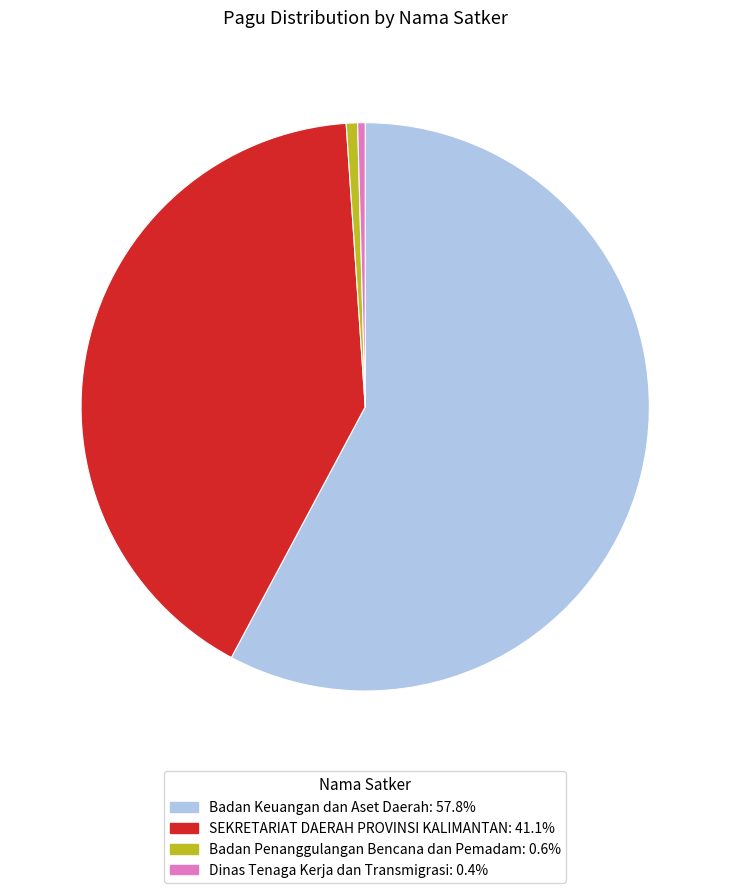

Does any single category account for the majority?

Yes